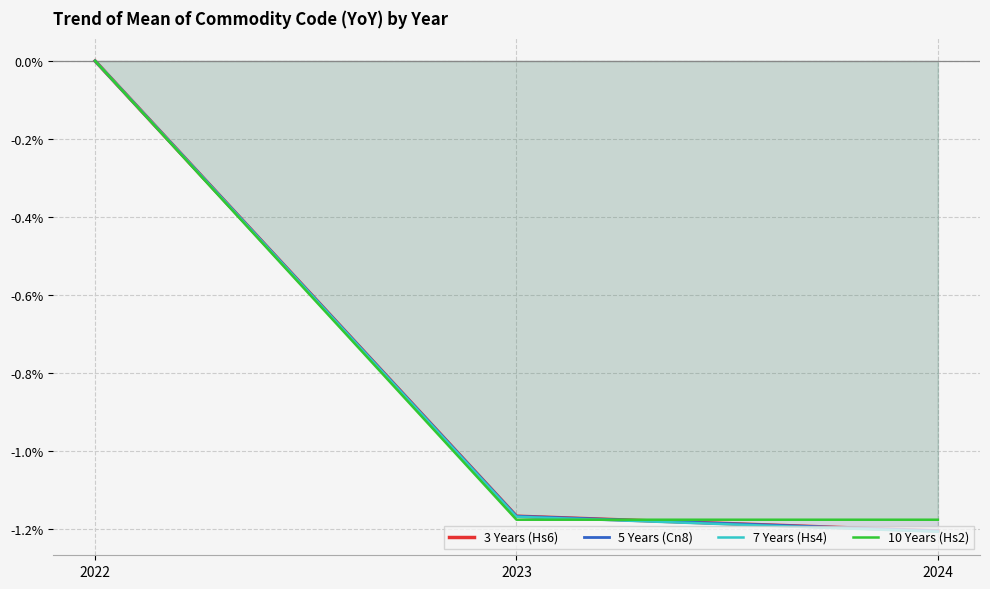

Which series has the largest total across all categories?

10 Years (Hs2)